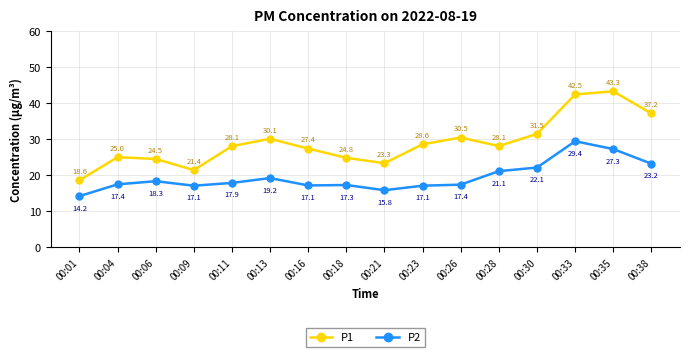

How many data points in P1 are above 28?

9